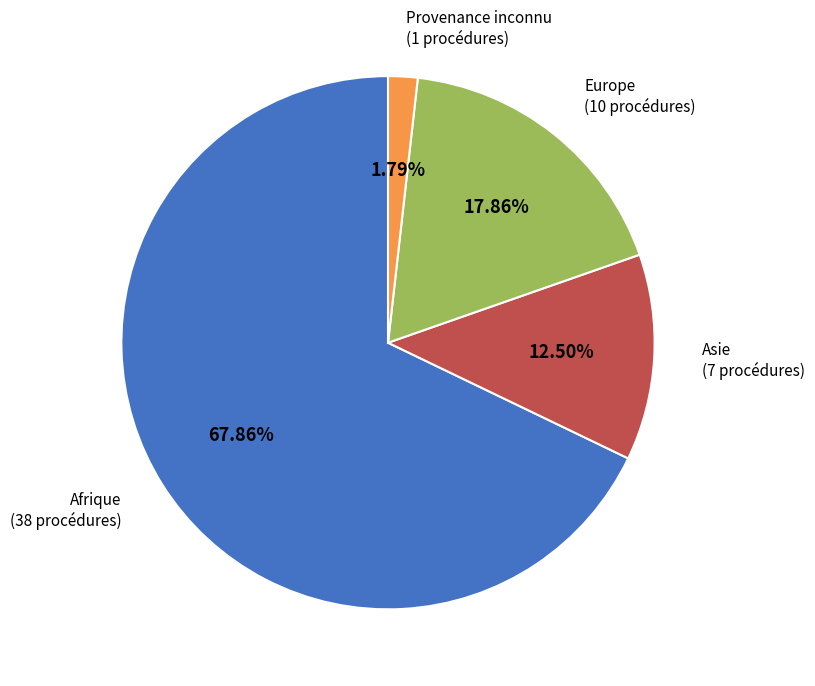

Rank the categories by value from lowest to highest.

Provenance inconnu, Asie, Europe, Afrique